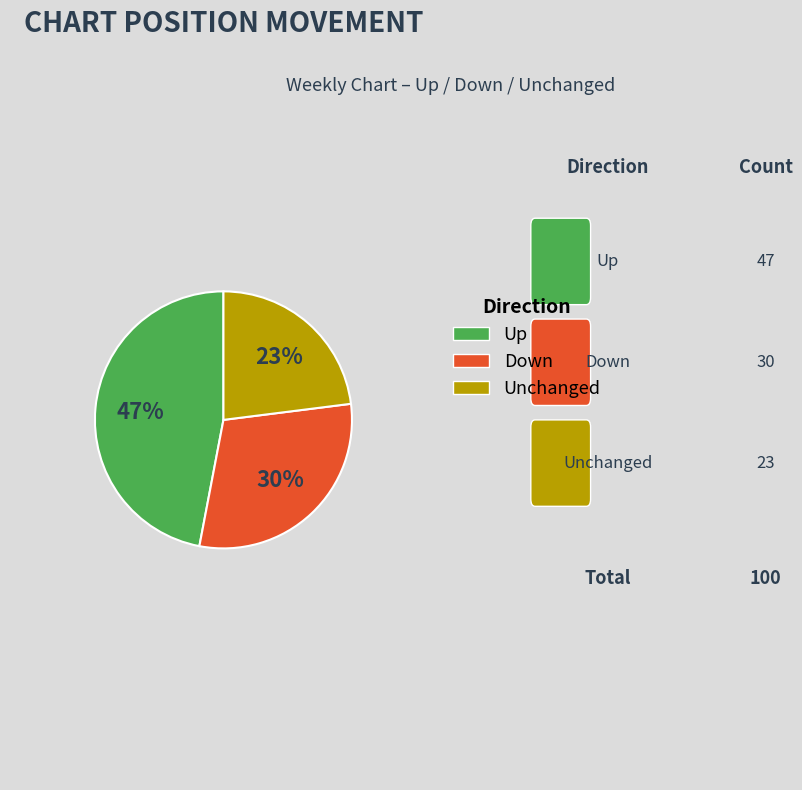

To the nearest percent, what is the average slice percentage?

33%